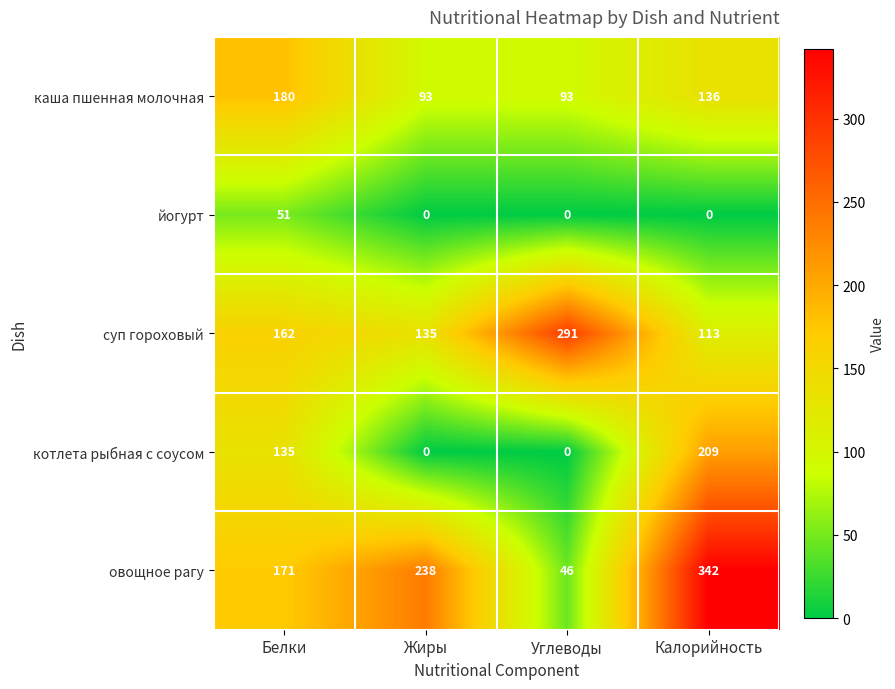

What is the sum of the суп гороховый values at Белки and Калорийность?

275